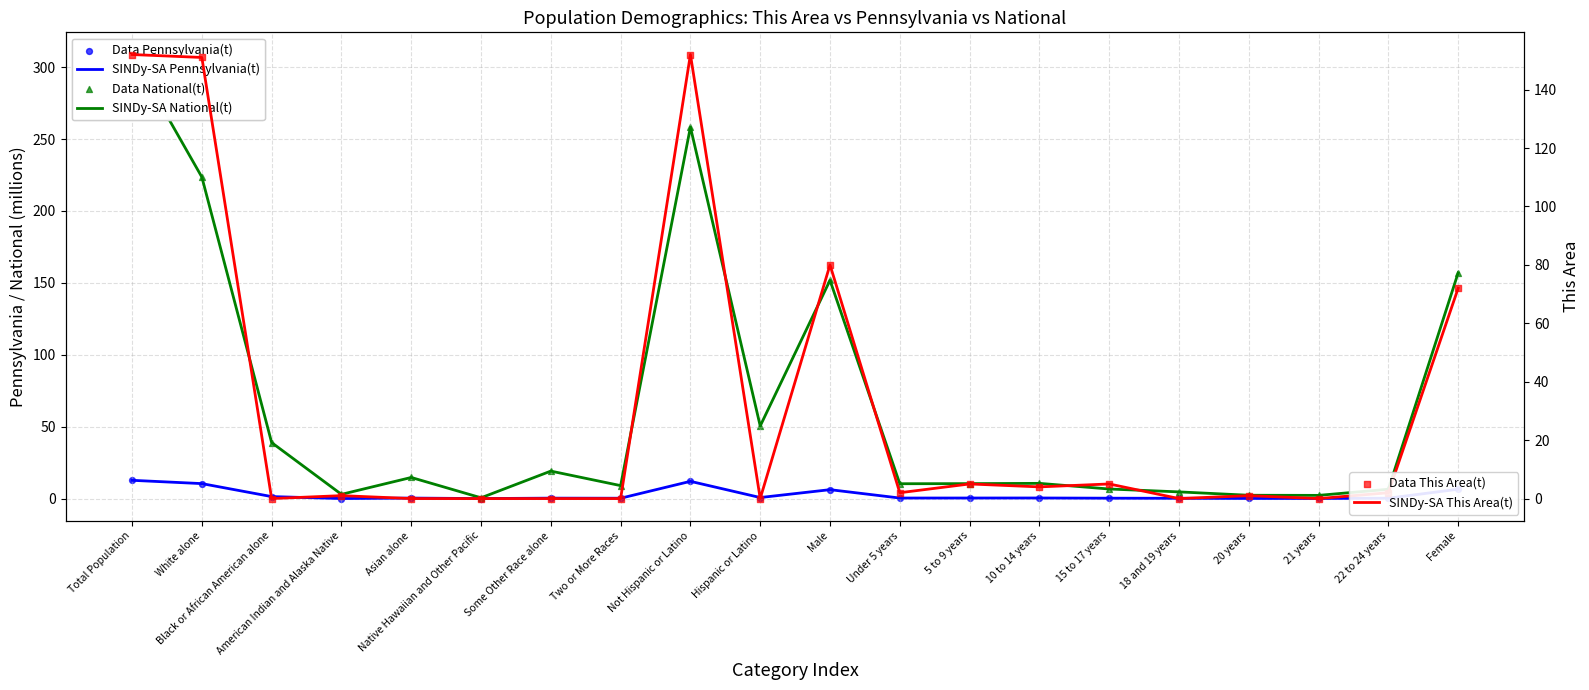

Which series has the largest Y range (max minus min)?

National (millions)